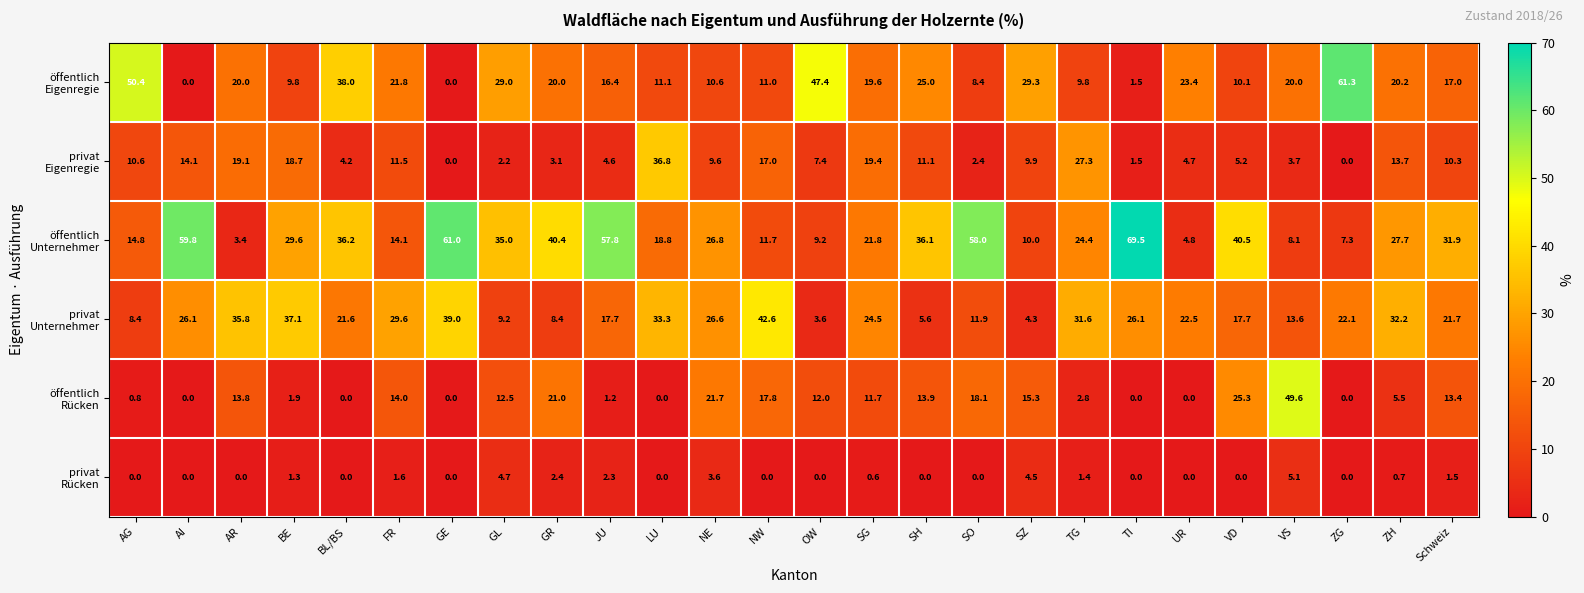

What is the difference between the highest and lowest values at TG?

30.2